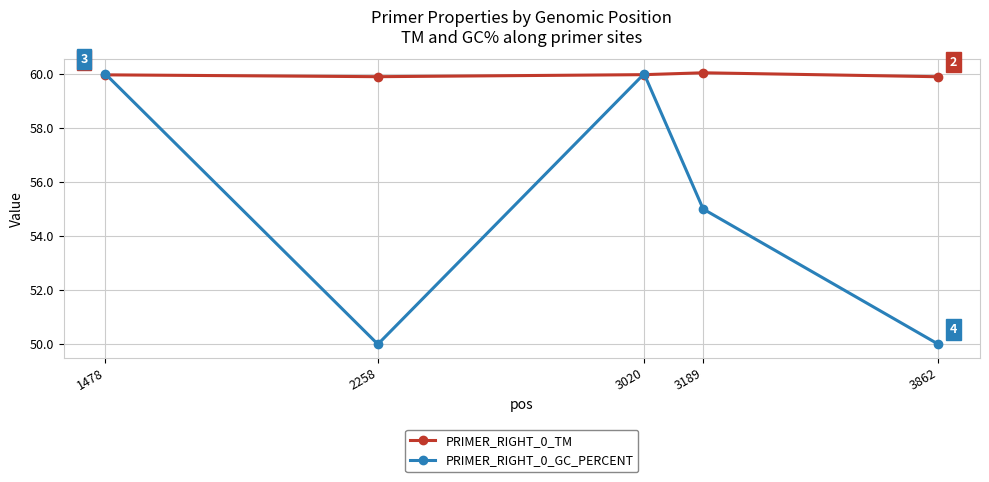

Which series has the largest range (max minus min)?

PRIMER_RIGHT_0_GC_PERCENT